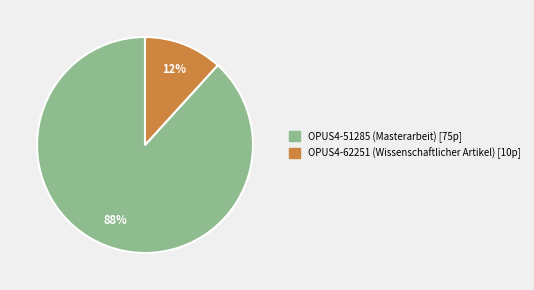

To the nearest percent, what is the difference between the largest and smallest slice percentages?

76%